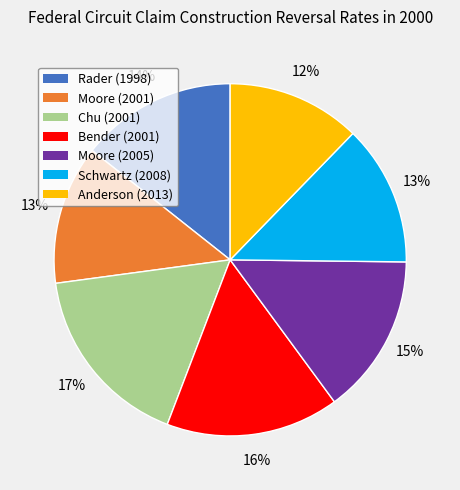

Between Rader (1998) and Chu (2001), which is larger?

Chu (2001)